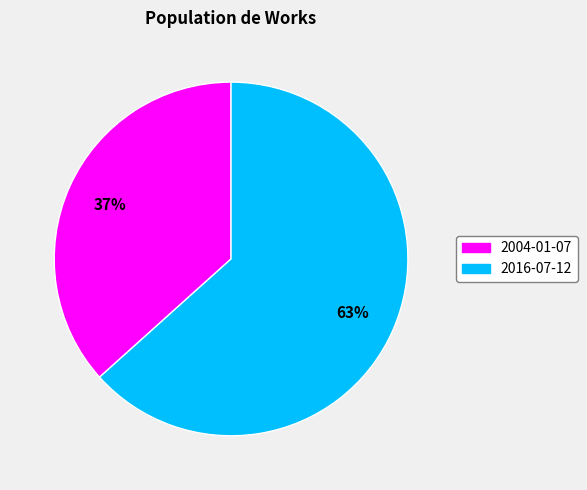

What is the ratio of the value at 2016-07-12 to the value at 2004-01-07?

1.7